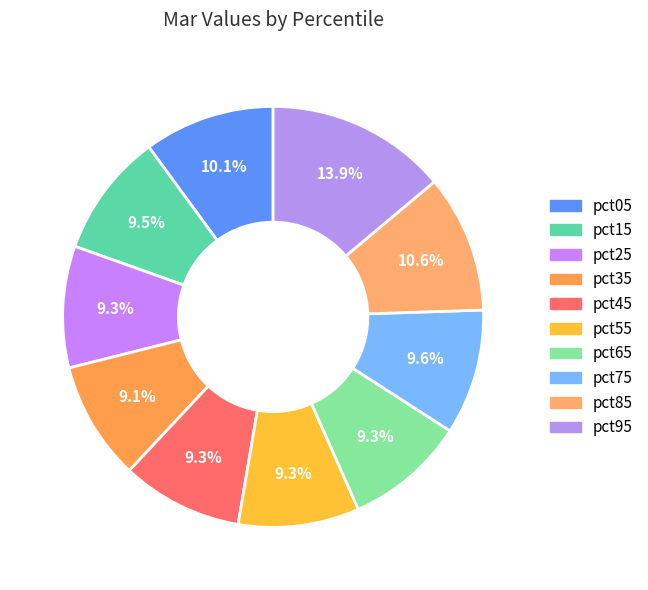

Which slice is the smallest?

pct35